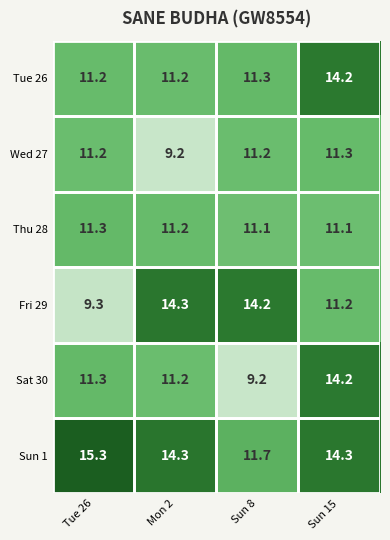

What is the difference between the second highest and minimum values in the Wed 27 series?

2.0